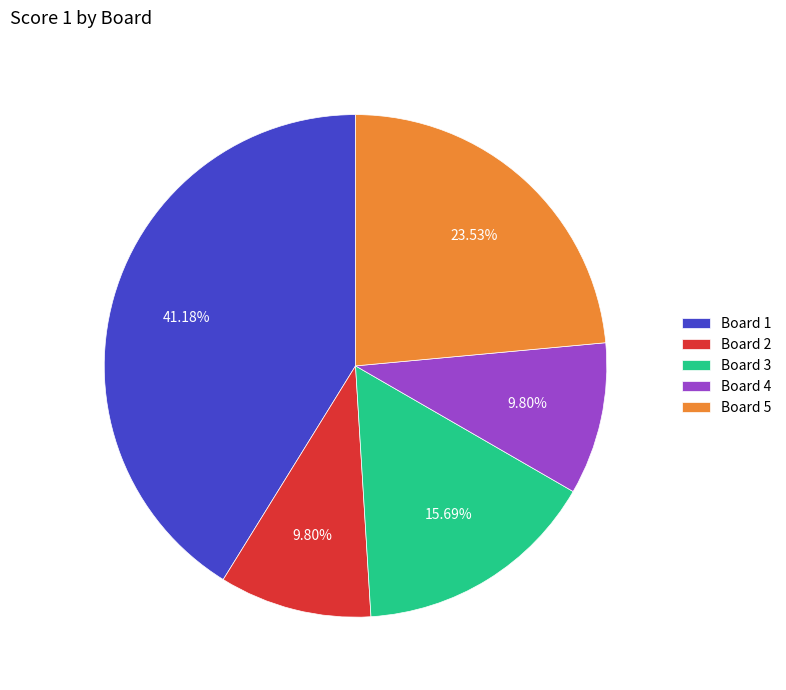

Combined, do Board 3 and Board 1 account for over 50%?

Yes